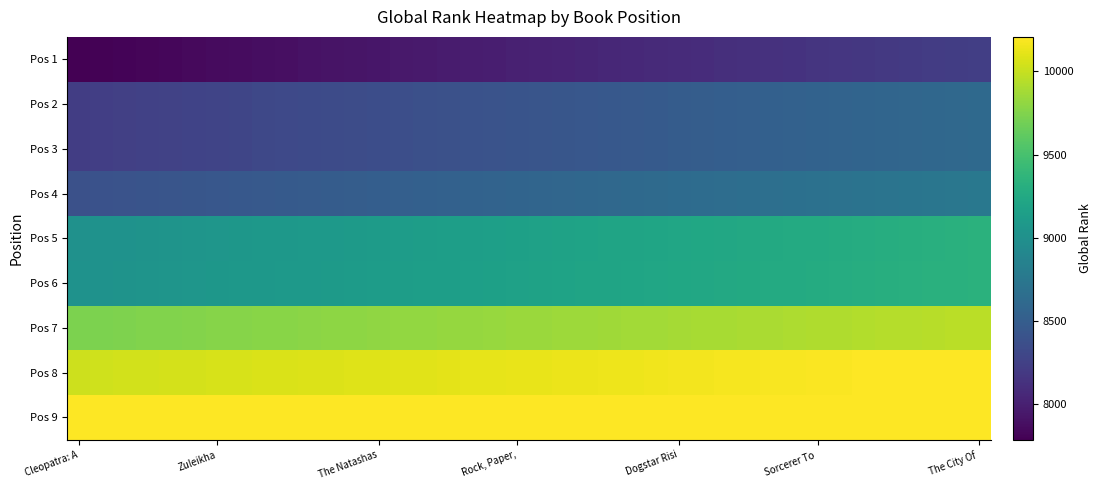

Which series has the largest range (max minus min)?

Pos 1